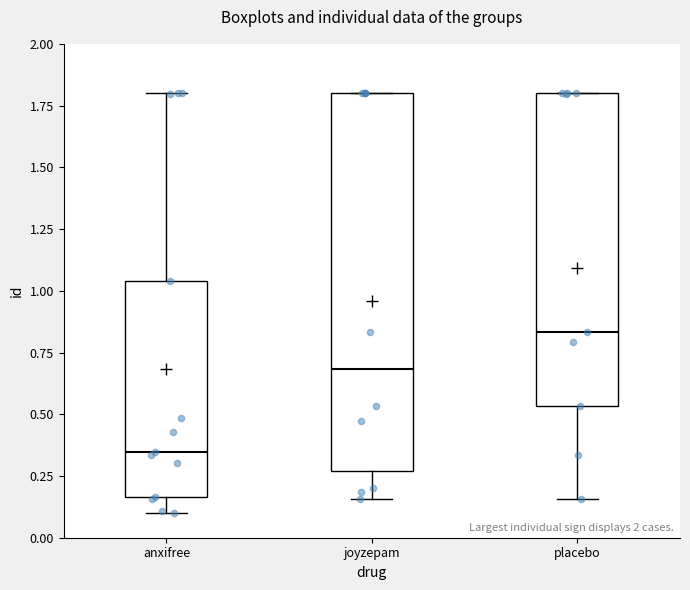

Reading left to right, read every box against the y-axis: the position of its median line, the range the box covers, and the ends of its whiskers. The values are not printed on the chart, so give them approximately, as read against the axis.

anxifree: median 0.35, box 0.15 to 1.05, whiskers 0.10 to 1.80
joyzepam: median 0.70, box 0.25 to 1.80, whiskers 0.15 to 1.80
placebo: median 0.85, box 0.55 to 1.80, whiskers 0.15 to 1.80